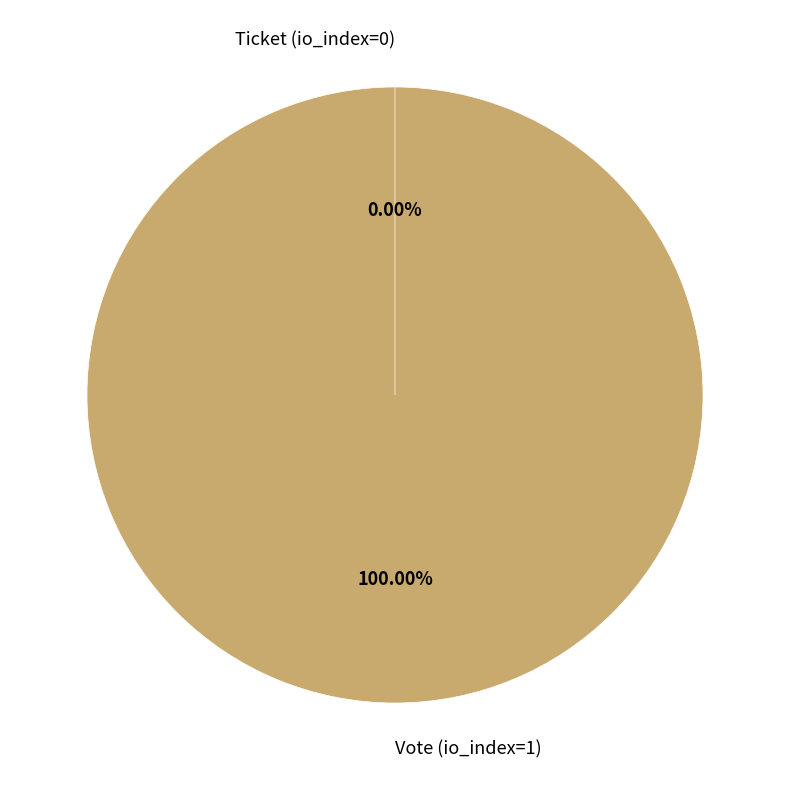

What is the change in value from Vote (io_index=1) to Ticket (io_index=0)?

-1